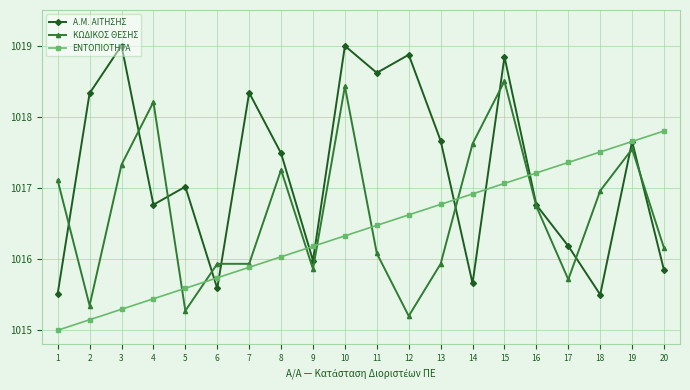

What is the minimum value for ΕΝΤΟΠΙΟΤΗΤΑ?

1015.0